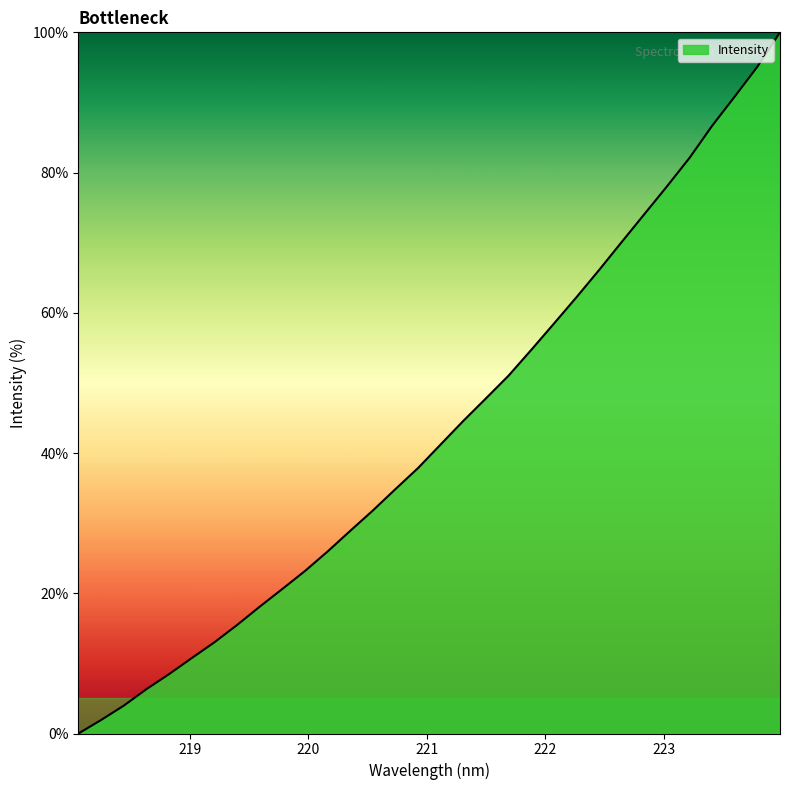

How many lines are shown in the chart?

1